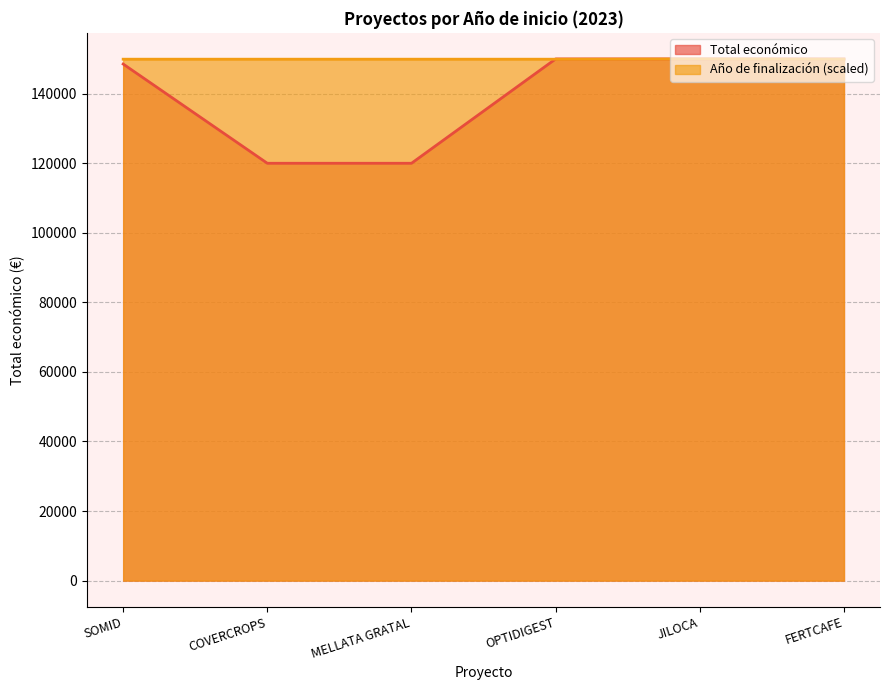

Reading left to right, what are all the values shown in this chart?

Total económico: SOMID=148534.0	COVERCROPS=120000.0	MELLATA GRATAL=120000.0	OPTIDIGEST=150000.0	JILOCA=150000.0	FERTCAFE=150000.0
Año de finalización: SOMID=149926.0	COVERCROPS=149926.0	MELLATA GRATAL=149926.0	OPTIDIGEST=149926.0	JILOCA=150000.0	FERTCAFE=149926.0